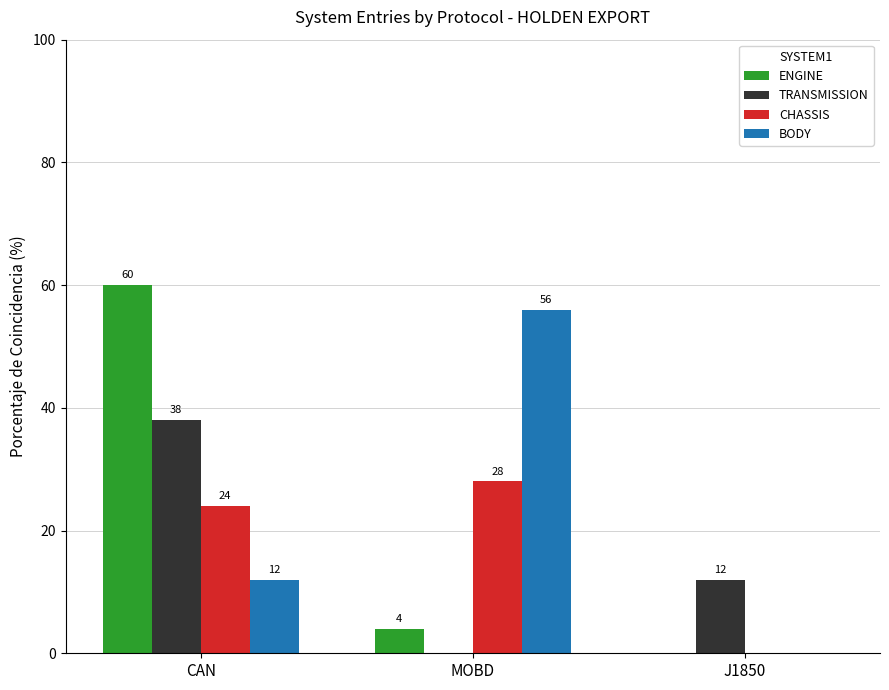

Reading right to left, transcribe all the data shown in this chart.

ENGINE: J1850=0	MOBD=4	CAN=60
TRANSMISSION: J1850=12	MOBD=0	CAN=38
CHASSIS: J1850=0	MOBD=28	CAN=24
BODY: J1850=0	MOBD=56	CAN=12